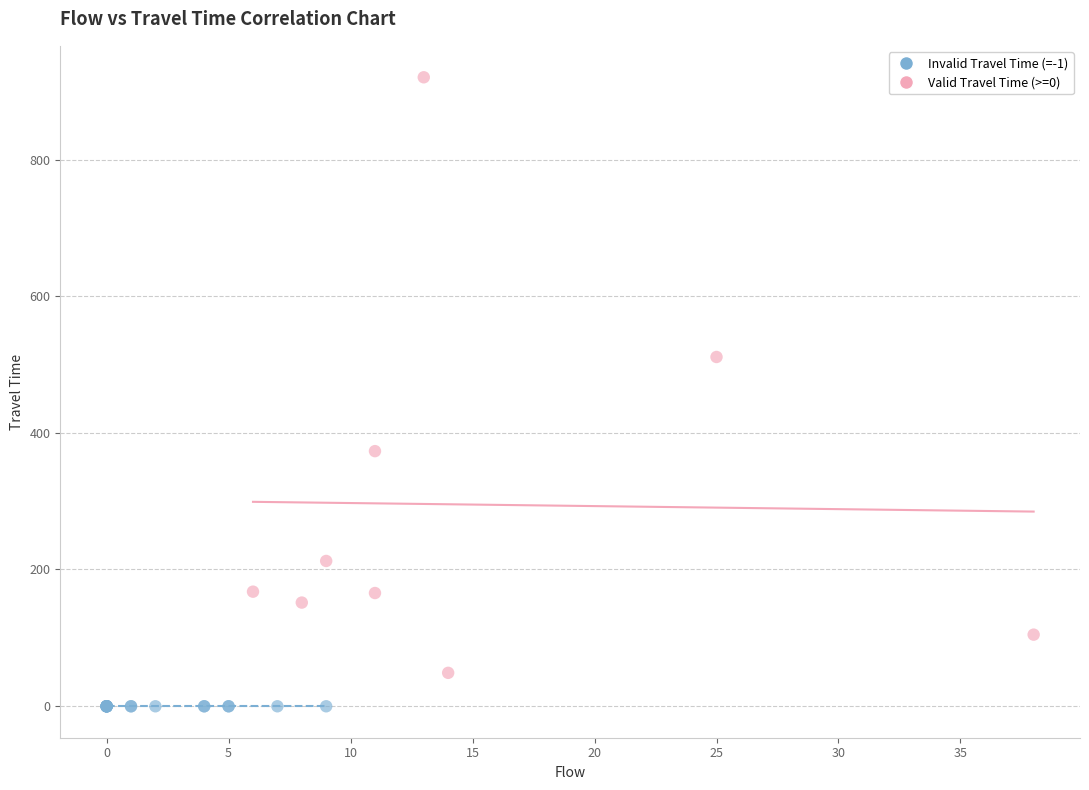

Which series reaches the maximum Y coordinate?

Valid Travel Time (>=0)